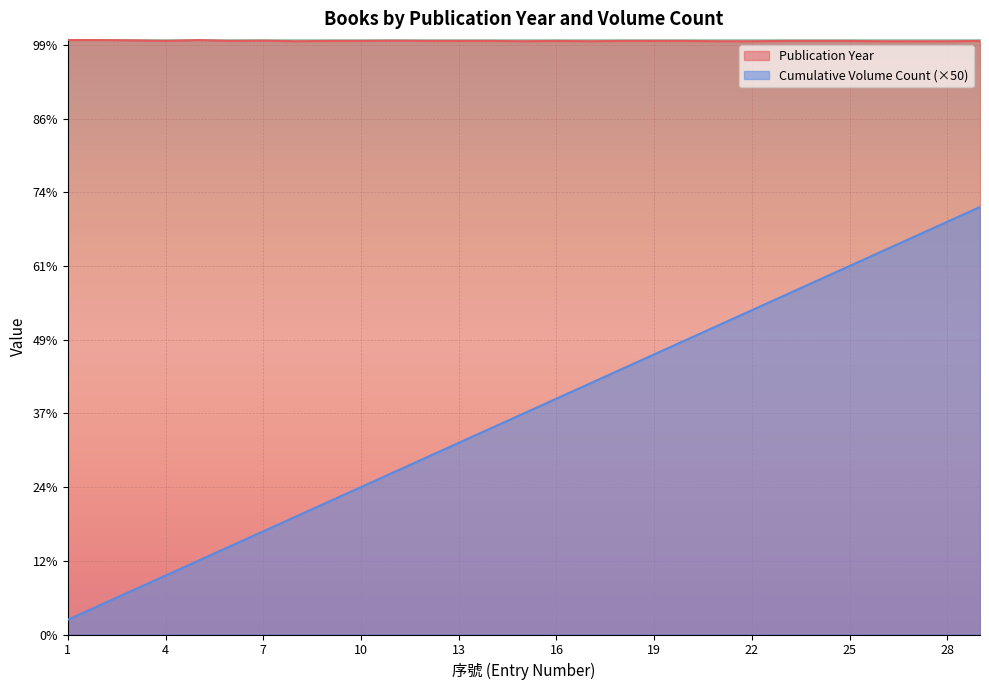

Rank the categories by value from highest to lowest.

1, 2, 5, 3, 7, 11, 4, 6, 9, 10, 12, 13, 14, 16, 18, 19, 20, 23, 24, 25, 29, 8, 15, 17, 21, 22, 26, 27, 28